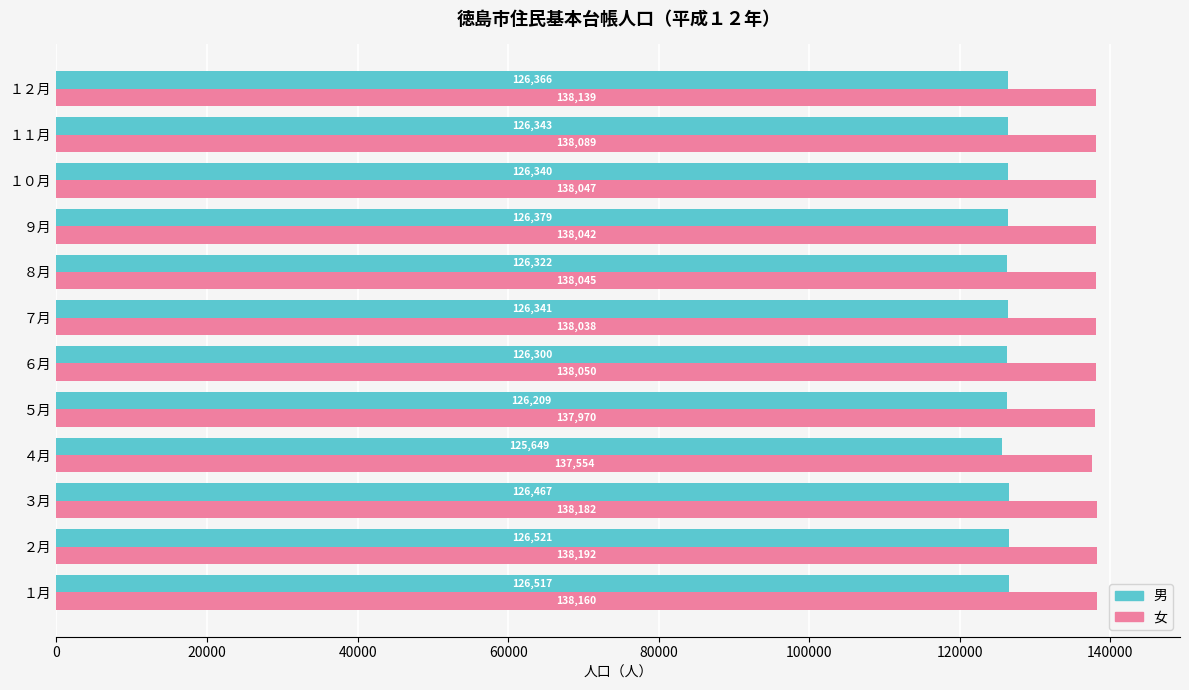

What are all the series names shown in the legend?

男, 女